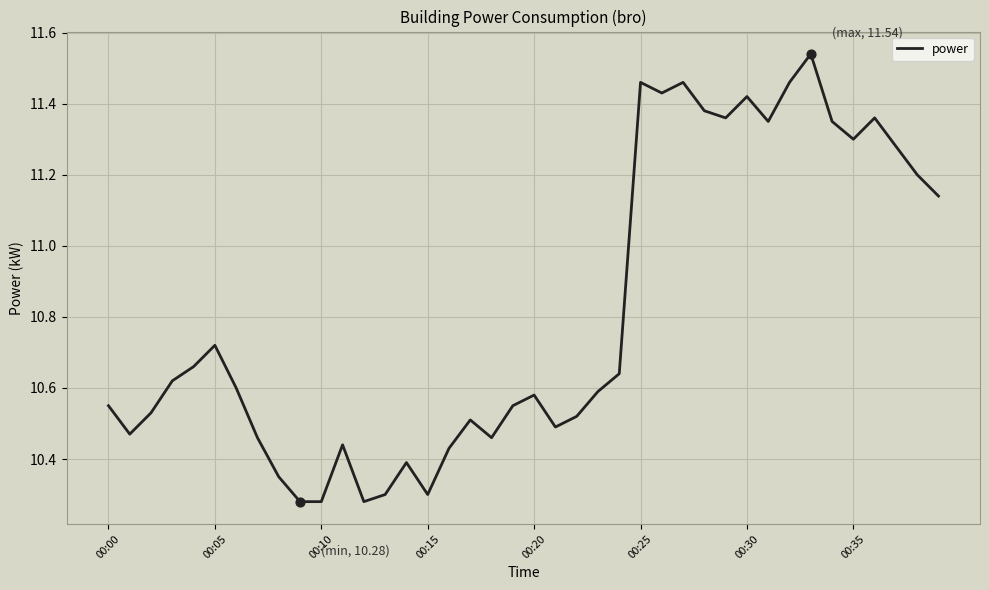

What is the difference between the maximum and minimum values?

1.3